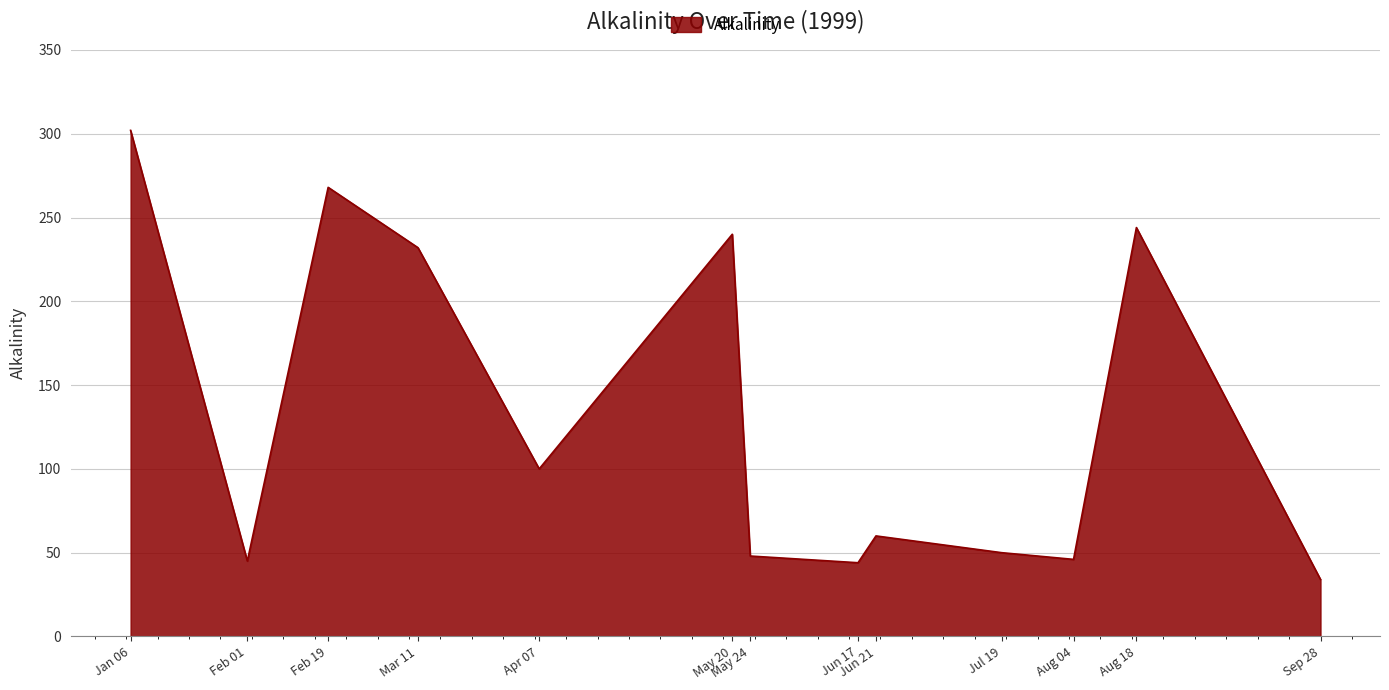

What is the difference between the values at May 20 and Jan 06?

62